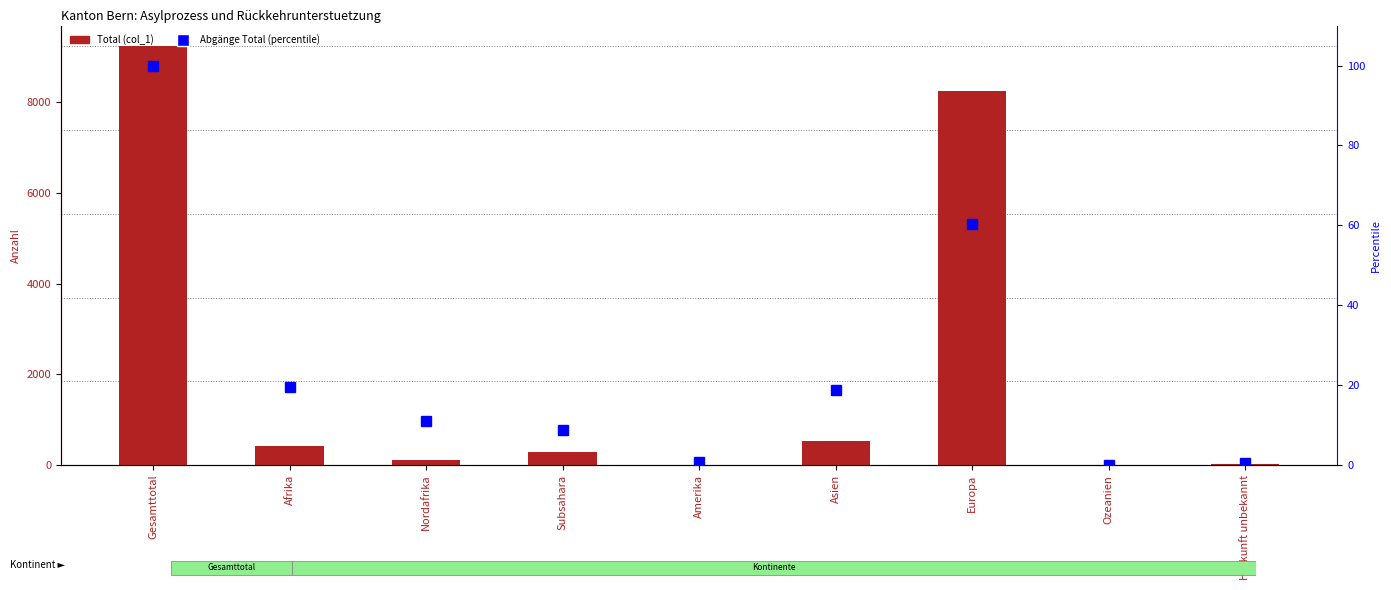

What is the difference between the second highest and minimum values in the Total (col_1) series?

8242.0